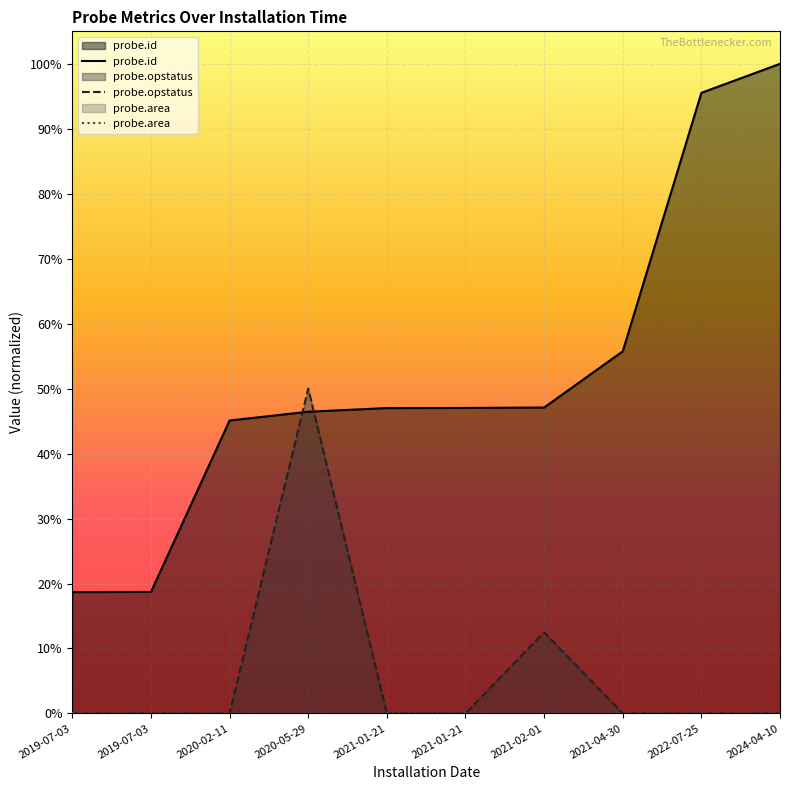

How many lines are shown in the chart?

2